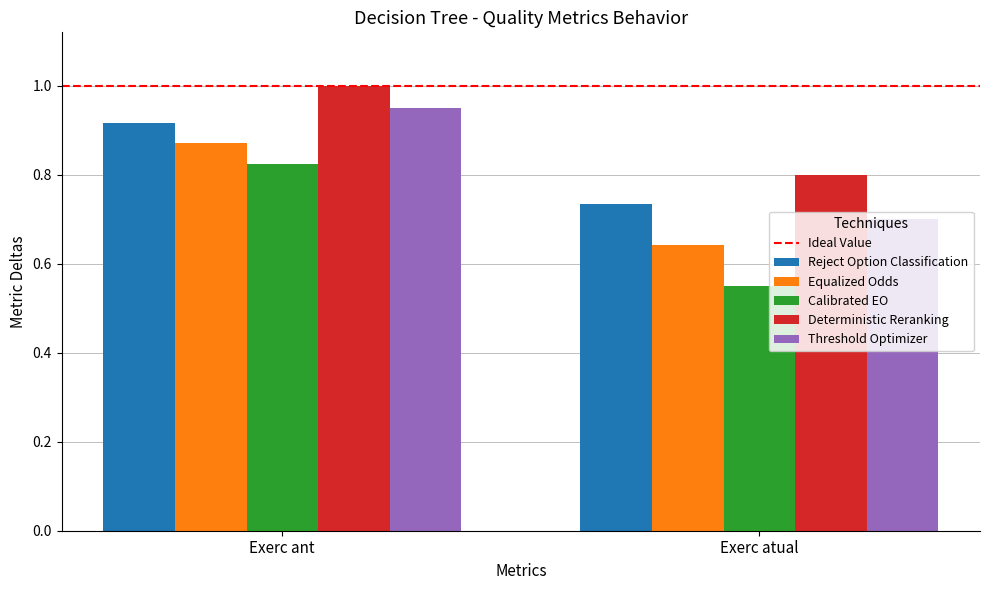

Which series has the widest spread of values?

Calibrated EO